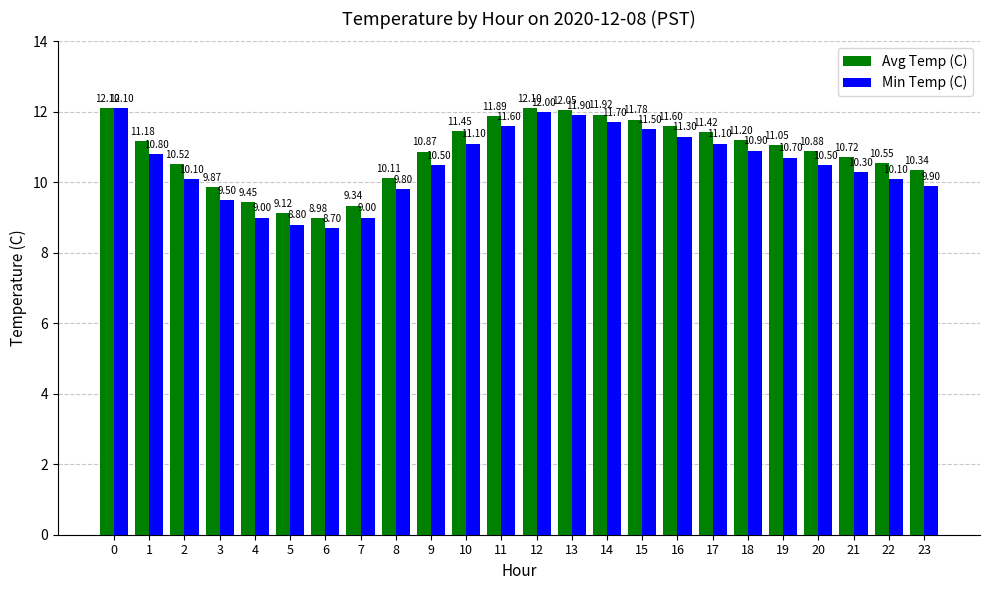

What is the lowest value of the Min Temp (C) series?

8.7